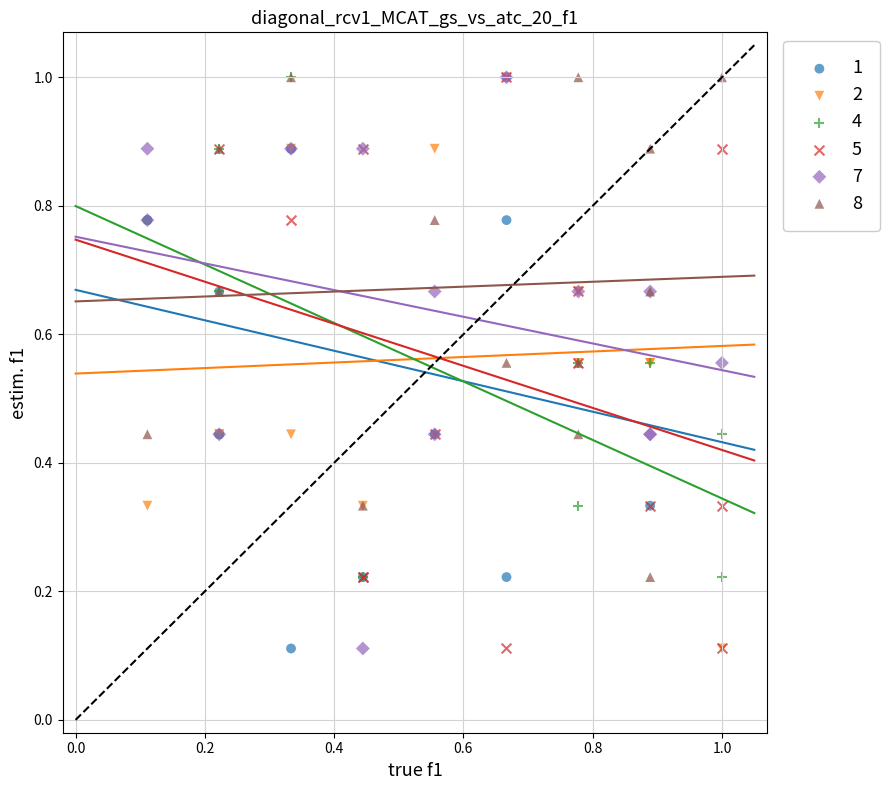

What are all the series names shown in the legend?

1, 2, 4, 5, 7, 8